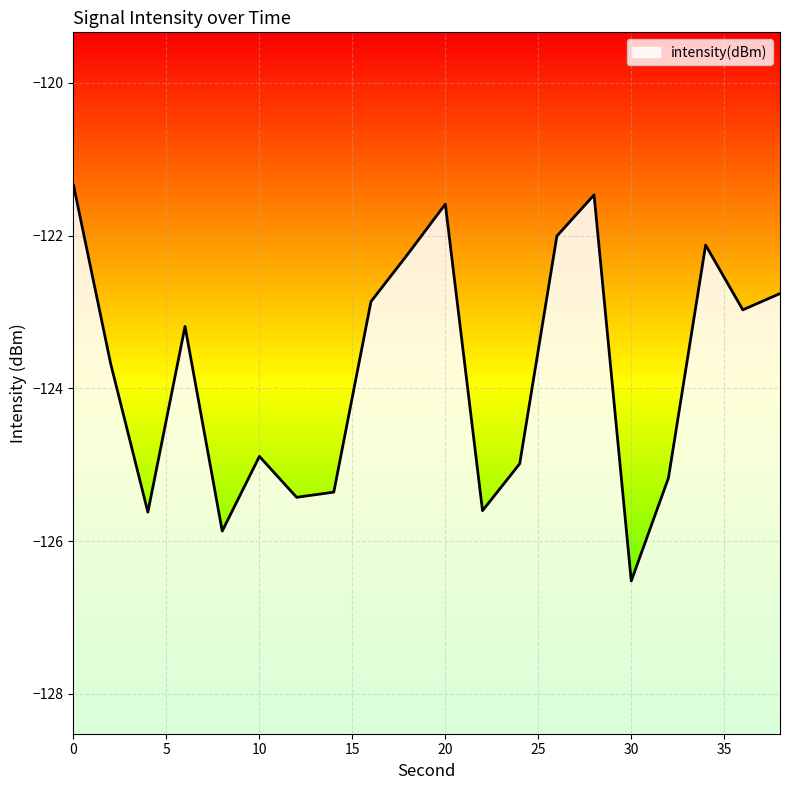

List the labels in order of value, largest first.

0, 28, 20, 26, 34, 18, 38, 16, 36, 6, 2, 10, 24, 32, 14, 12, 22, 4, 8, 30